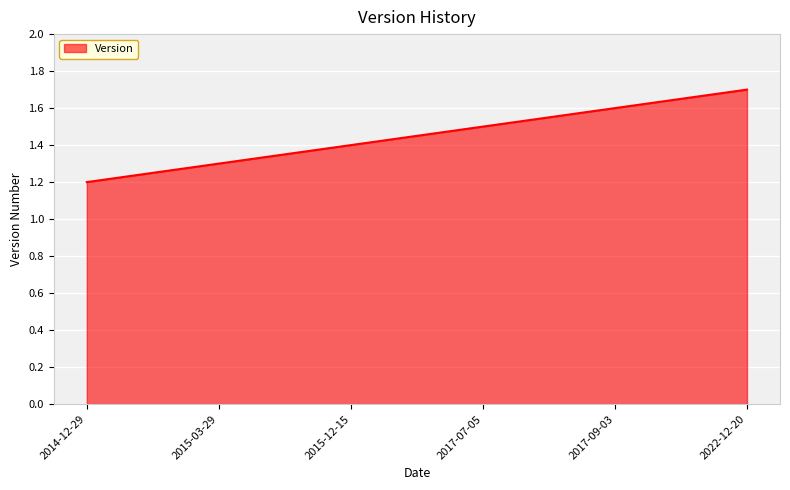

List the labels in order of value, largest first.

2022-12-20, 2017-09-03, 2017-07-05, 2015-12-15, 2015-03-29, 2014-12-29